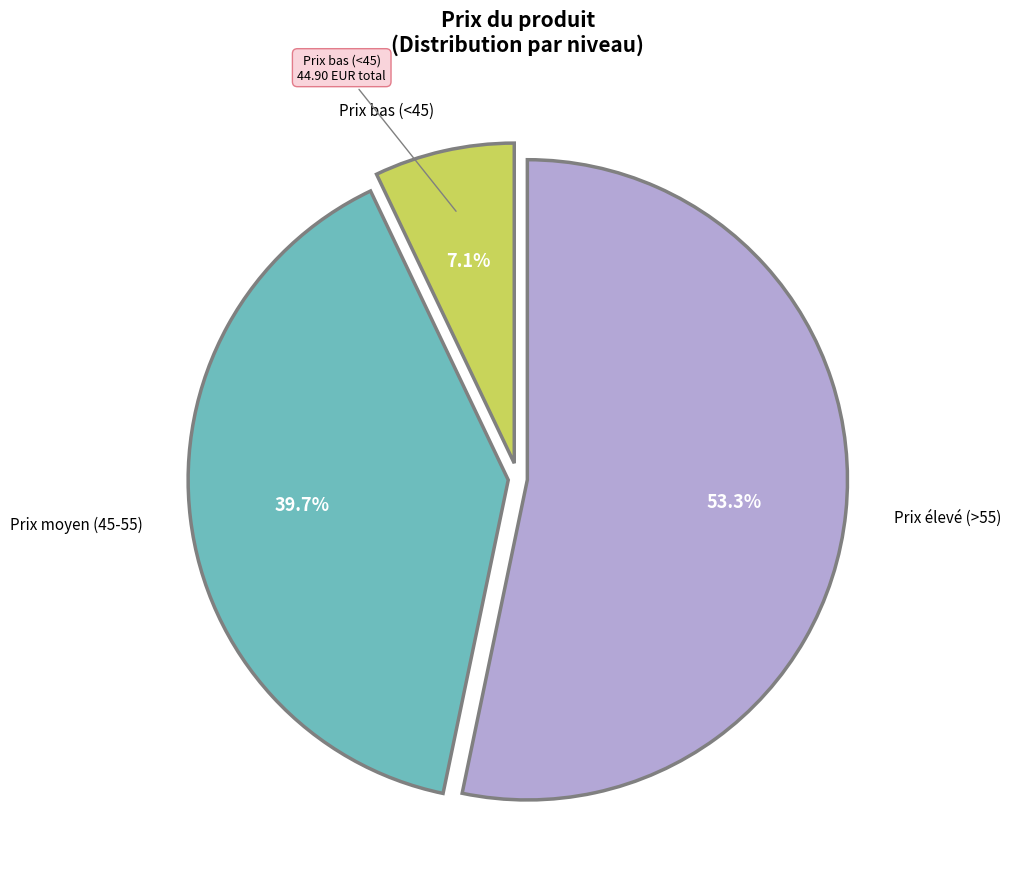

Which category has the smallest portion of the pie?

Prix bas (<45)